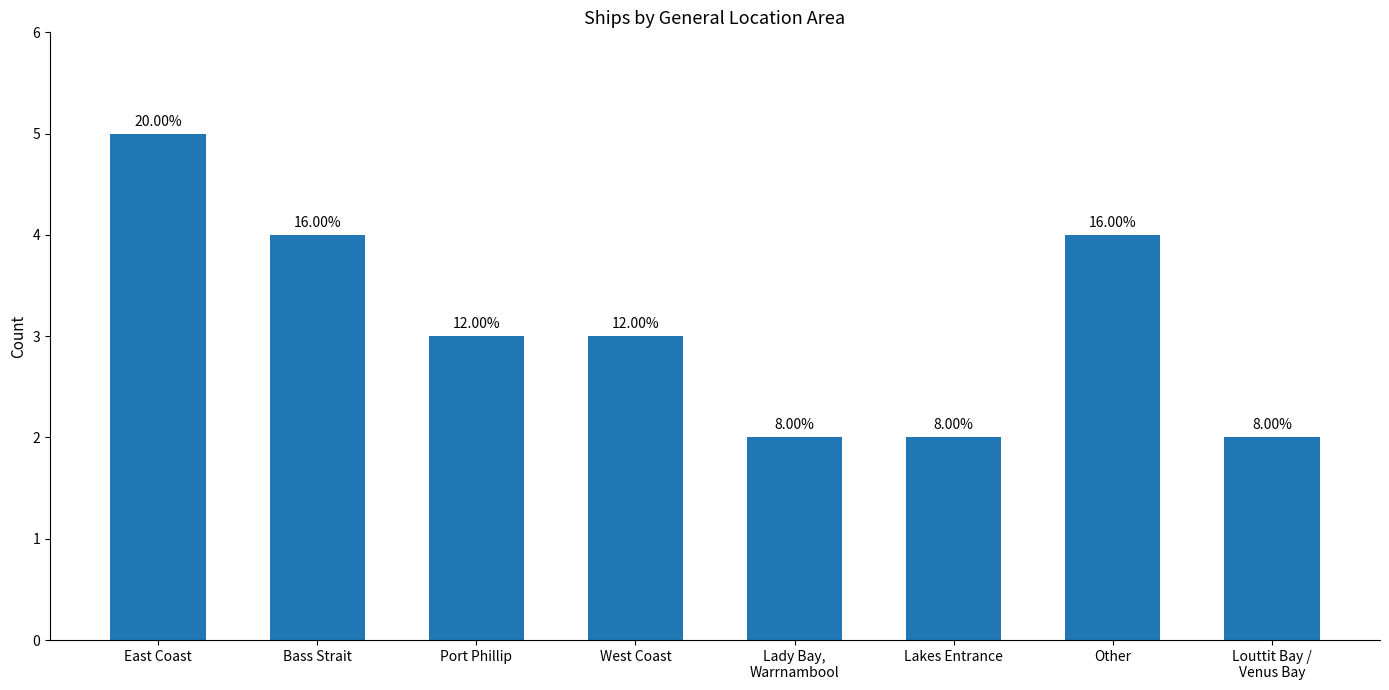

Does the chart contain any negative values?

No